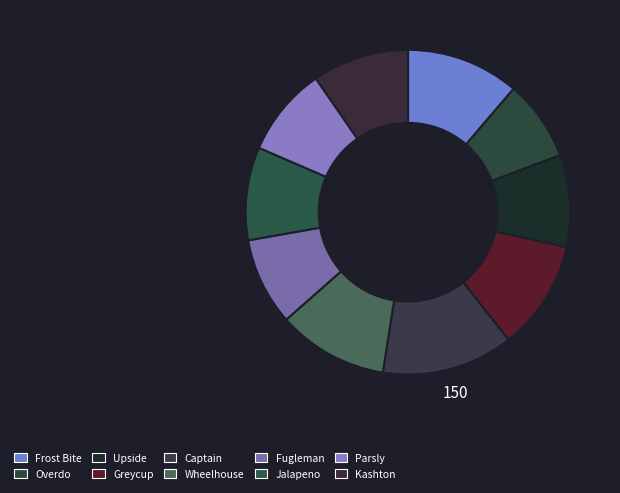

Does any single category account for the majority?

No